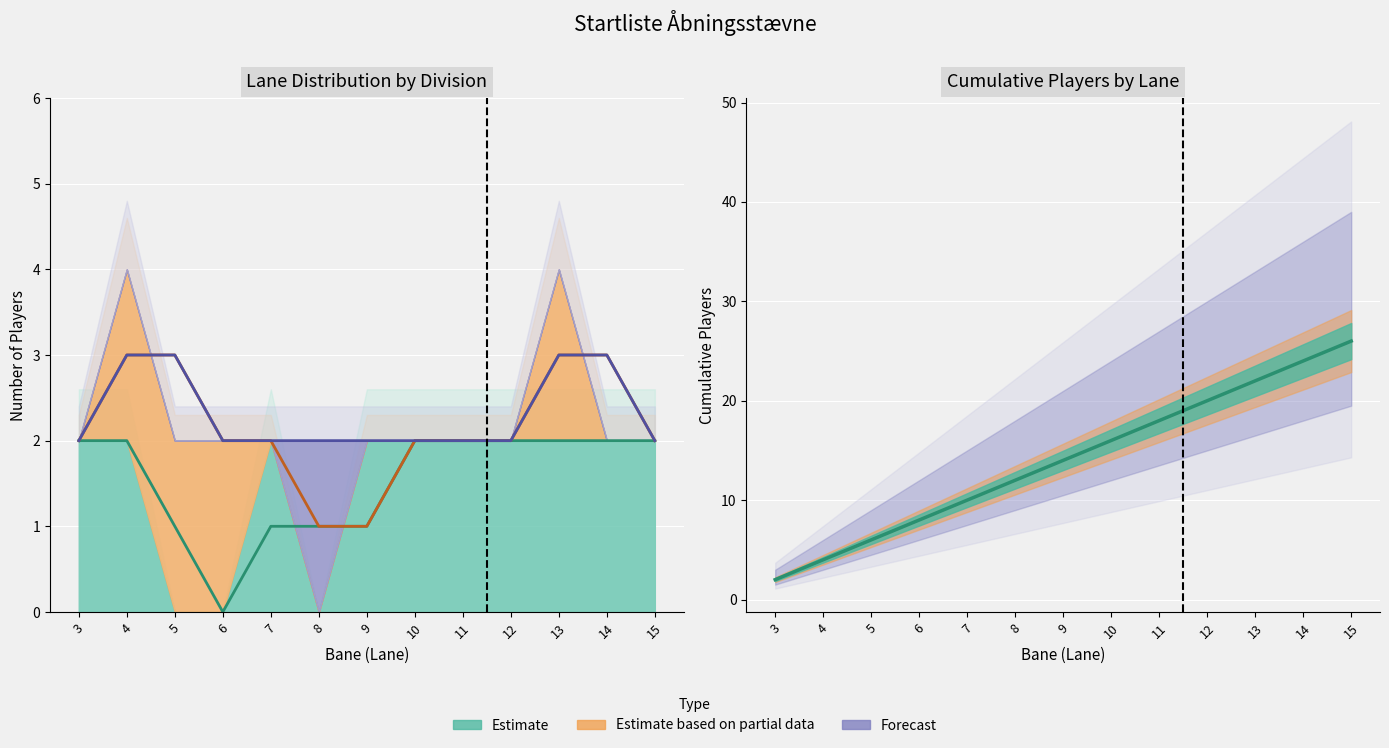

The 4. Div series shows 7 at 9. True or false?

False